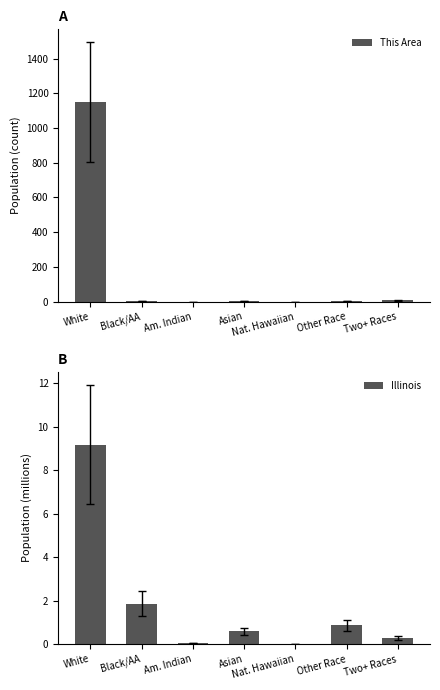

Where is Illinois nearest to the value 4?

Black/AA